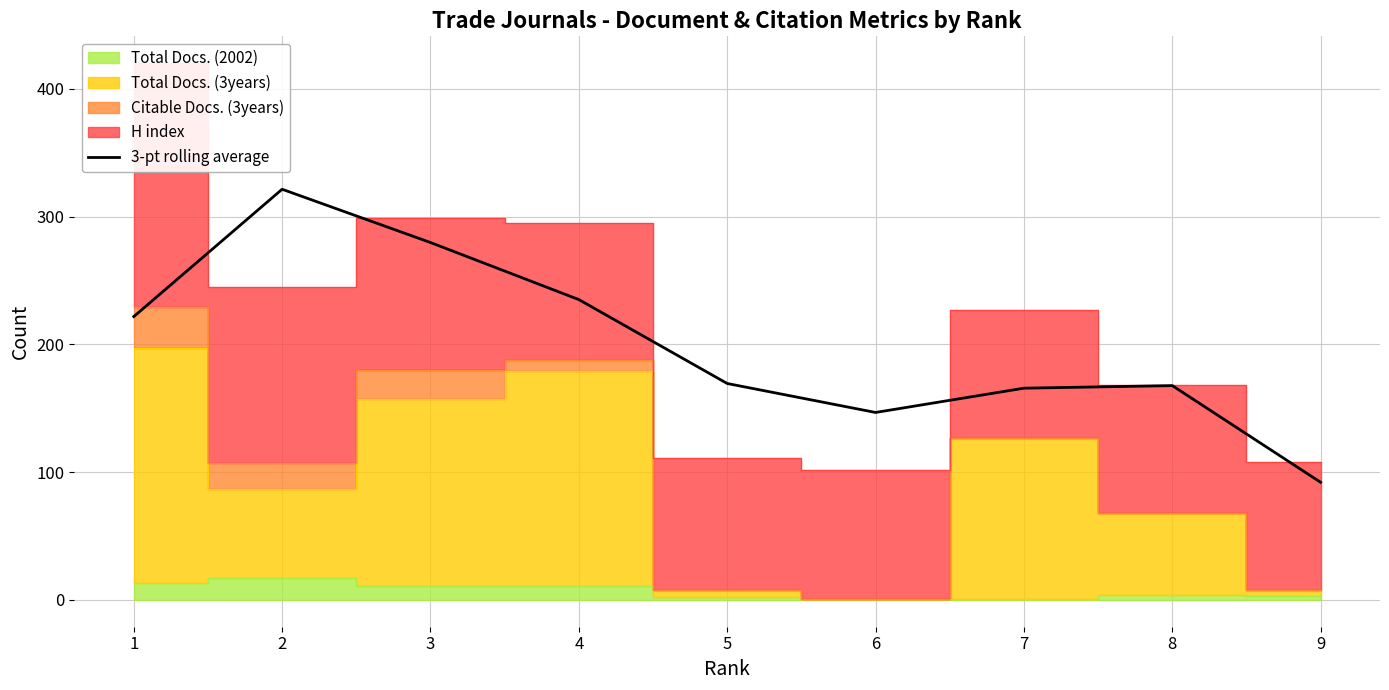

What is the ratio of the value at 9 to the value at 7?

0.6